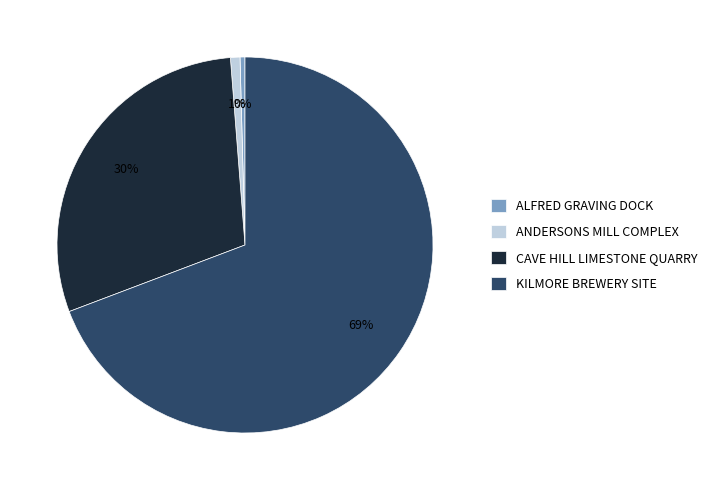

Which has a higher value, CAVE HILL LIMESTONE QUARRY or KILMORE BREWERY SITE?

KILMORE BREWERY SITE